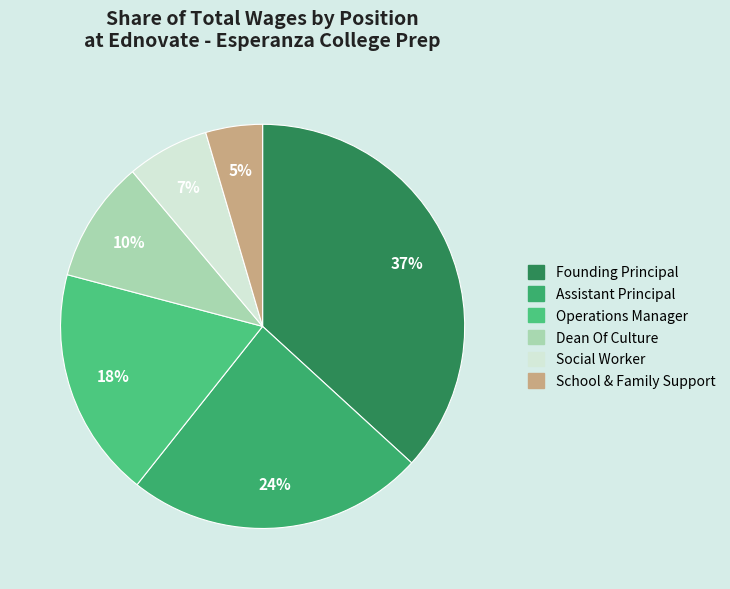

Count the number of slices in the pie.

6